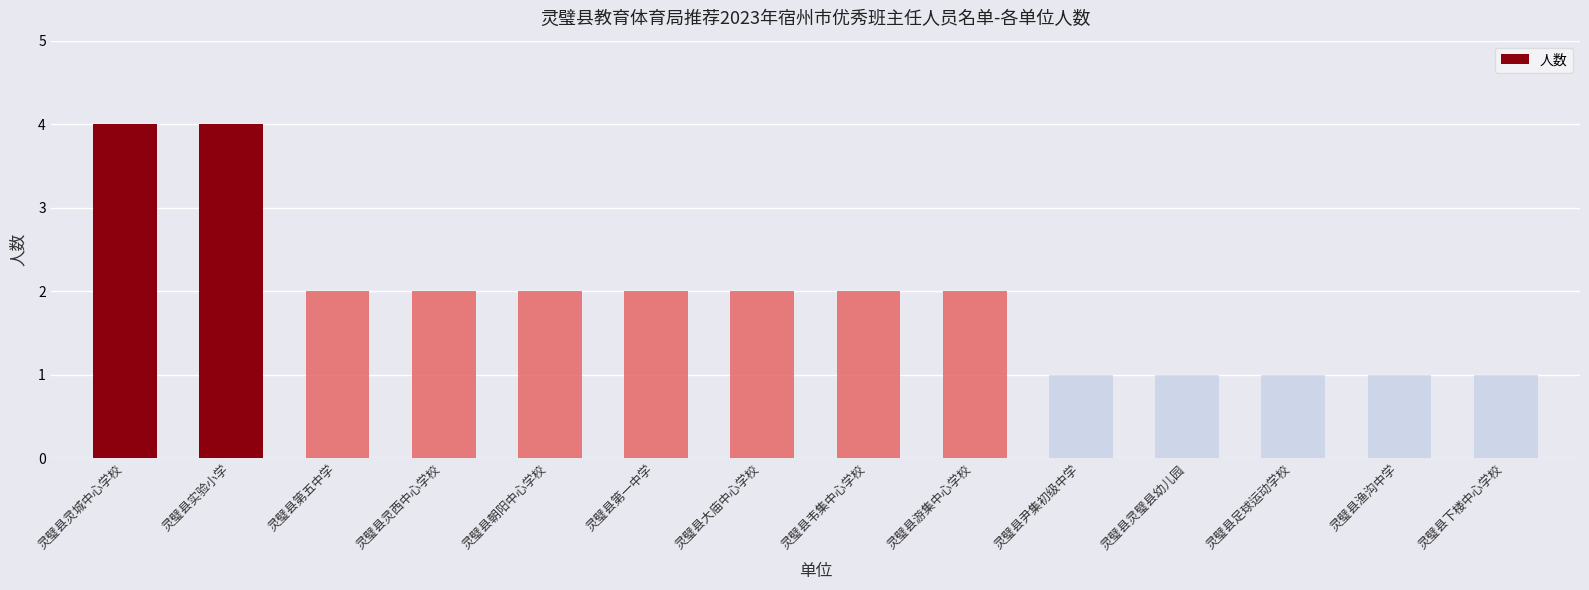

The value at 灵璧县第一中学 is 1. True or false?

False